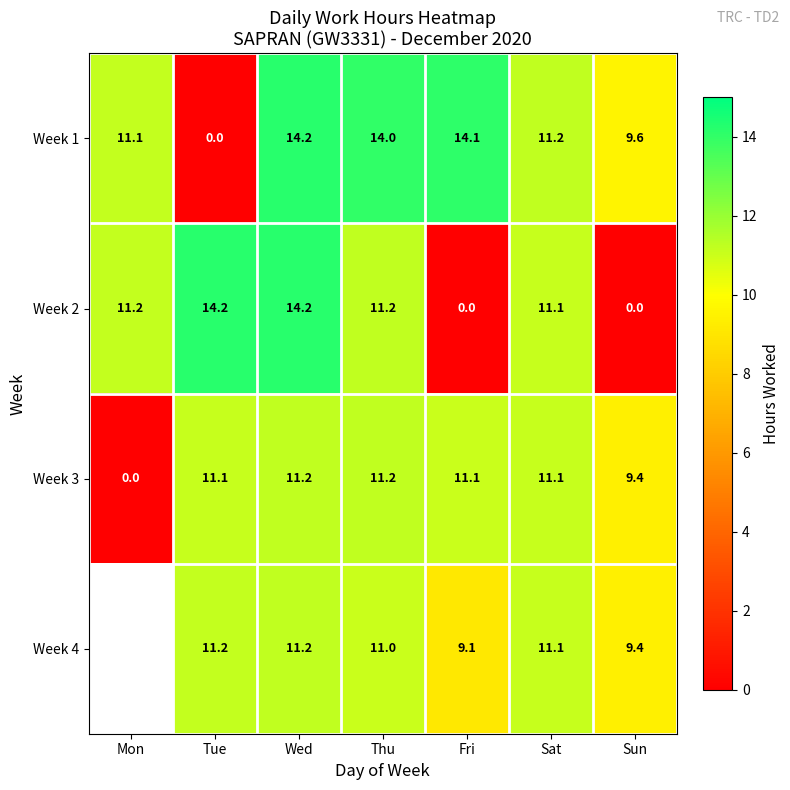

What is the difference between the highest and lowest values at Sat?

0.1